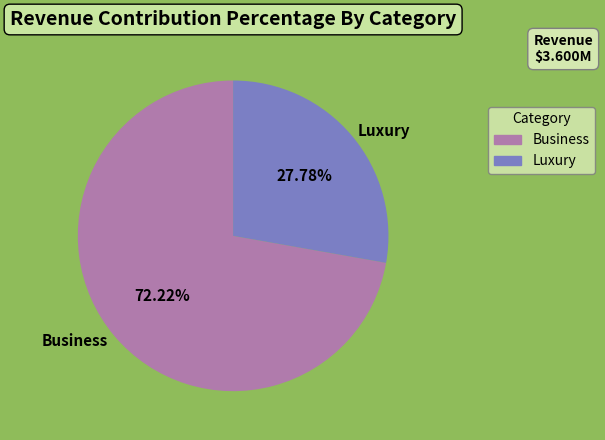

What is the majority slice?

Business